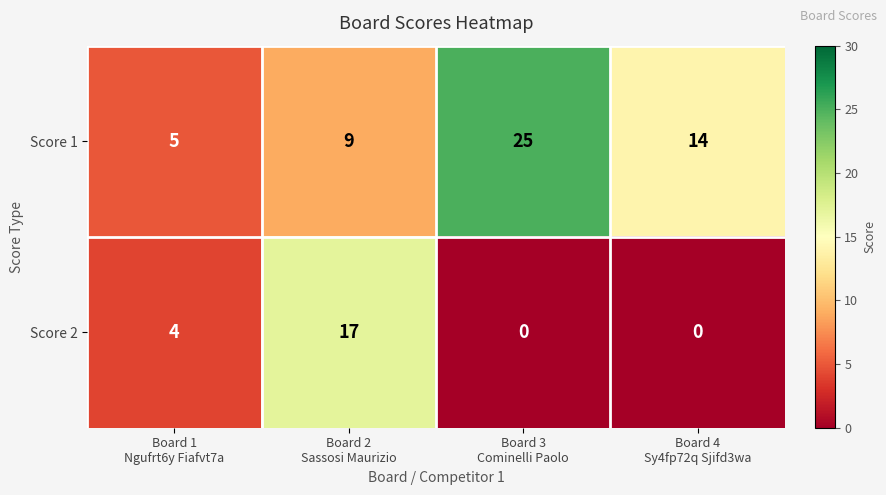

Rank the series at Board 3
Cominelli Paolo from highest to lowest value.

Score 1, Score 2